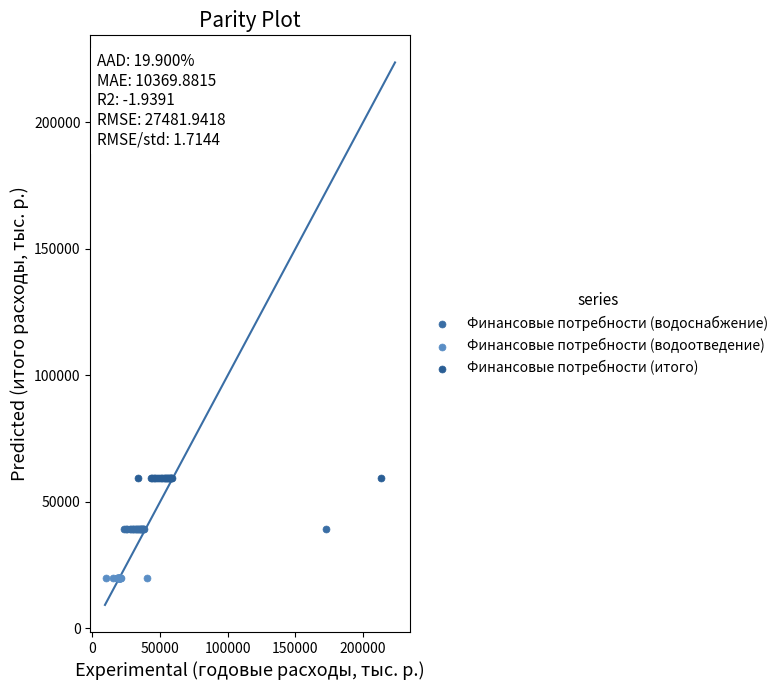

Which series contains the lowest Y value?

Финансовые потребности (водоотведение)